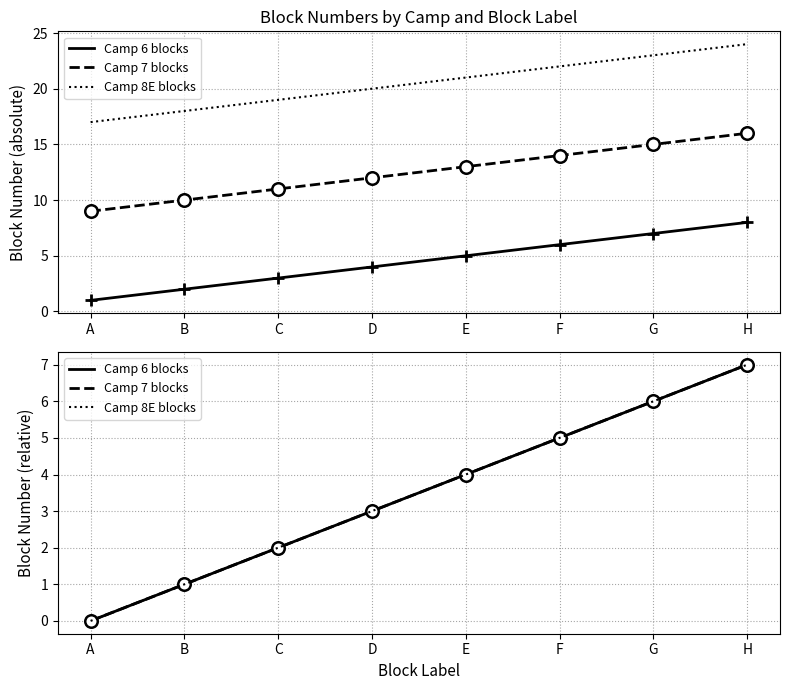

The Camp 6 blocks series shows 1 at B. True or false?

True